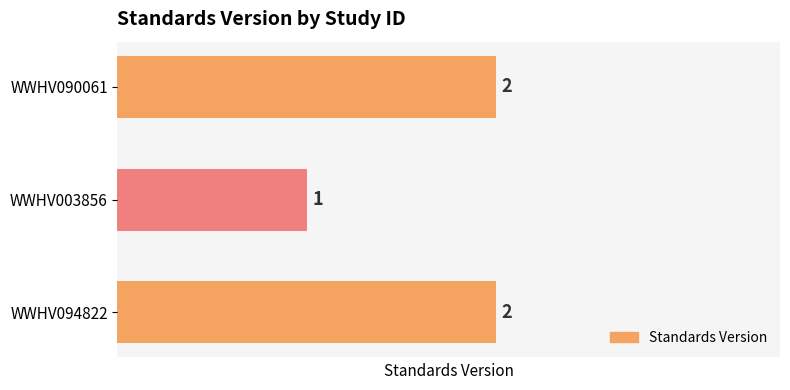

At which label is the value closest to 1?

WWHV003856